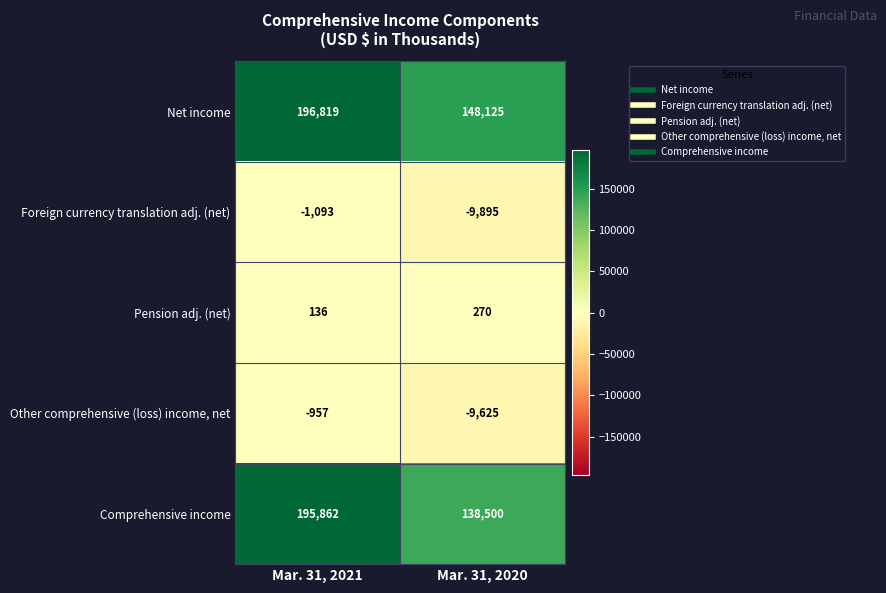

What is the smallest value displayed?

-9895